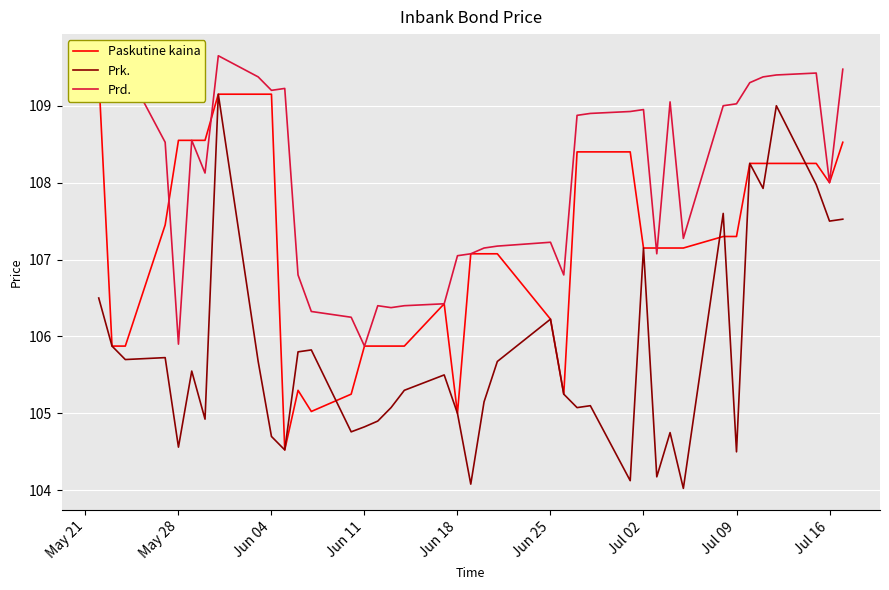

How many distinct data groups are displayed?

3